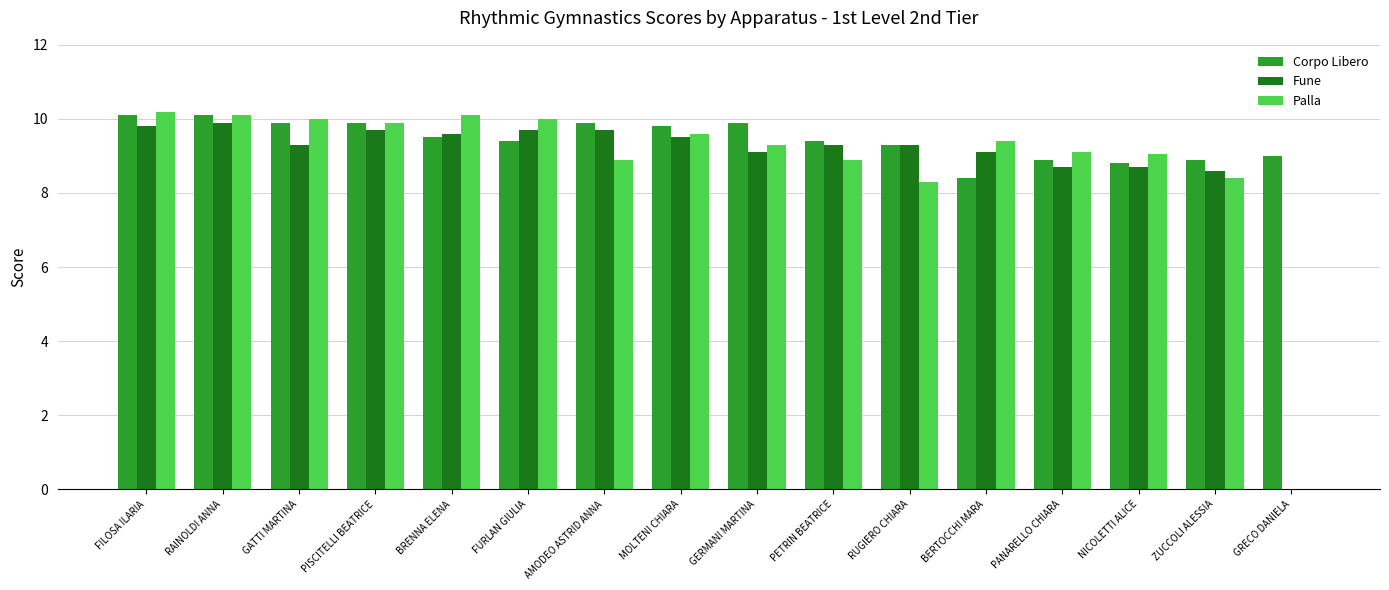

What is the sum of the Fune values at RAINOLDI ANNA and PISCITELLI BEATRICE?

19.6